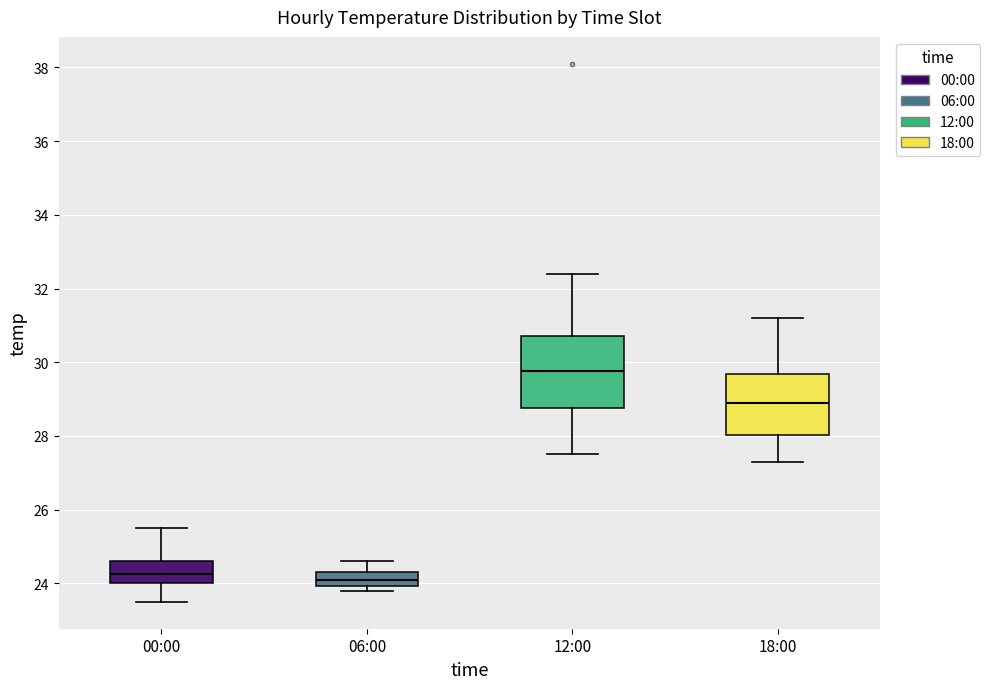

Where does the upper whisker of the box for 06:00 end on the y-axis? The values are not printed on the chart, so give them approximately, as read against the axis.

24.6